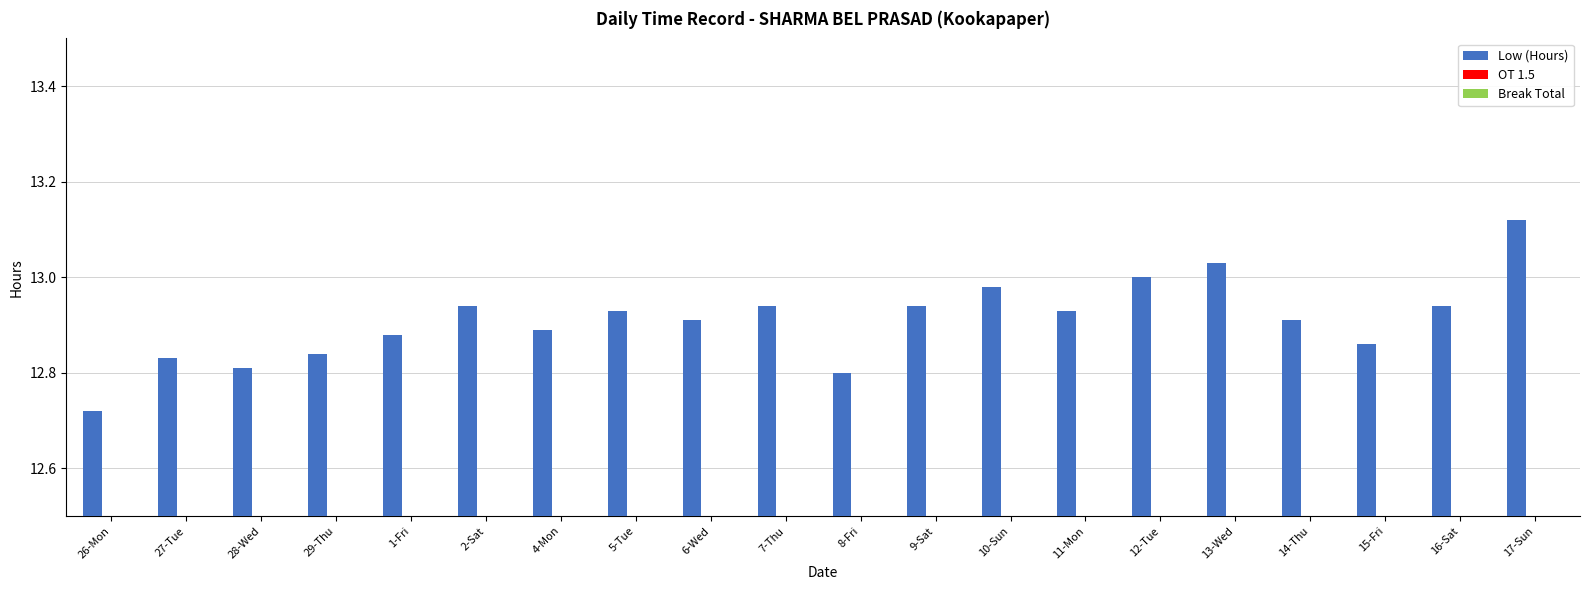

What is the sum of all values?

258.2